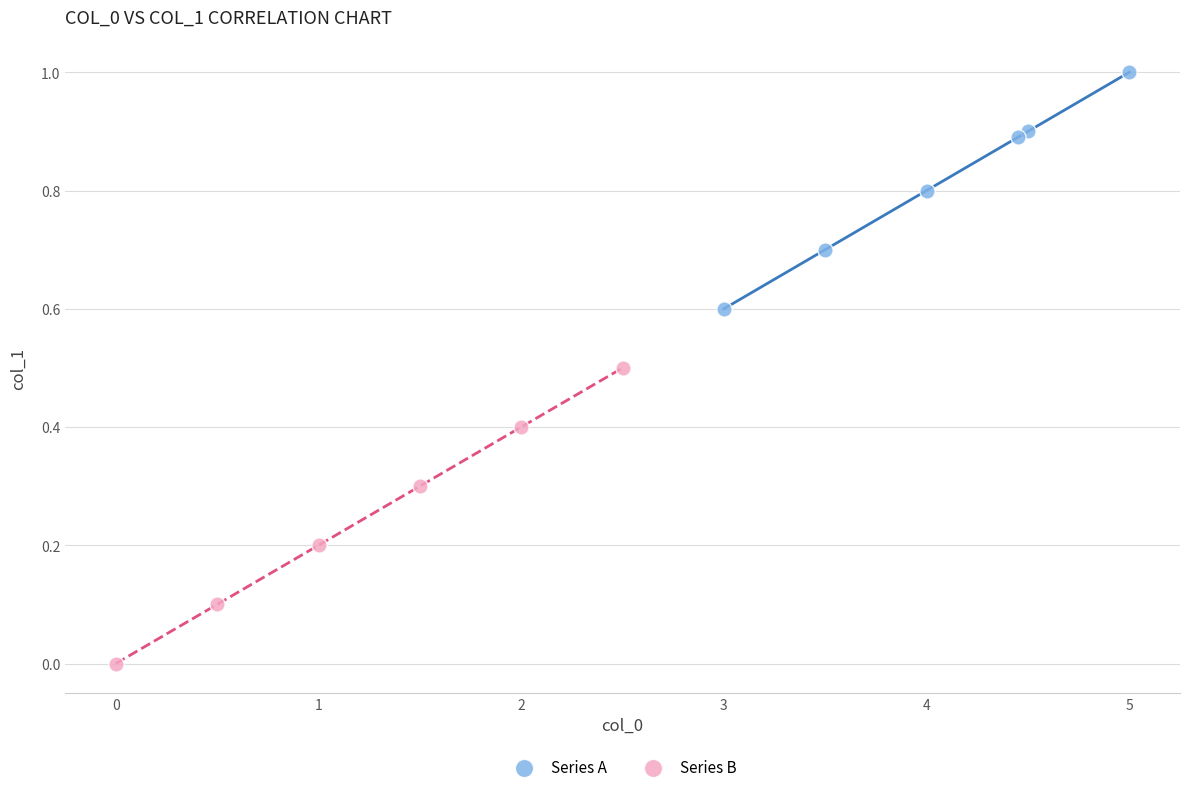

Which series reaches the maximum Y coordinate?

Series A